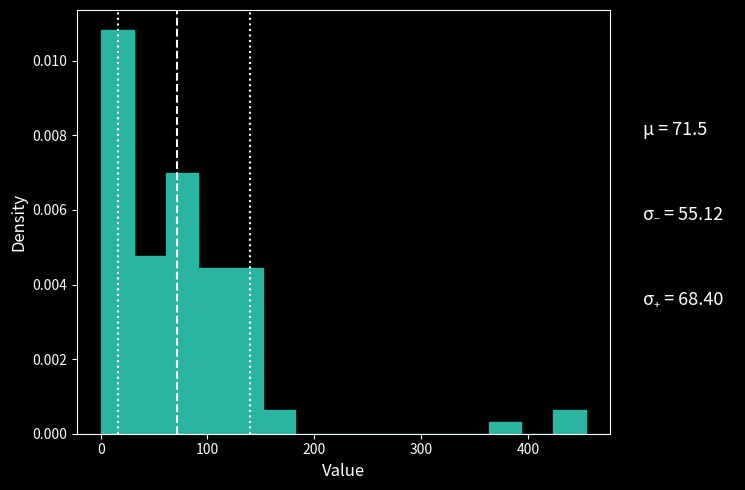

Read against the x-axis, roughly where is the centre of the tallest bar?

20